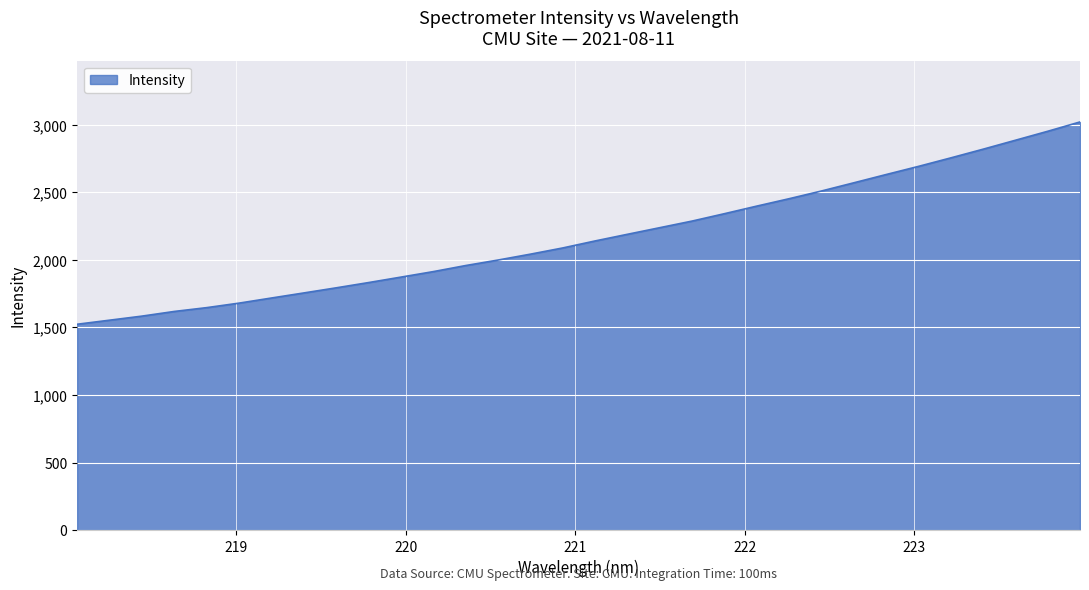

What is the maximum value shown in the chart?

3020.6